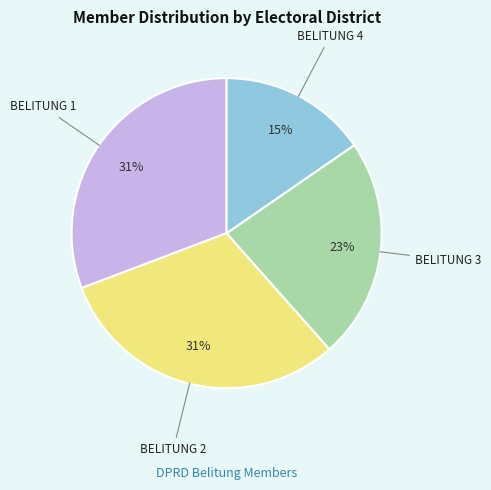

What percentage is the BELITUNG 3 slice, to the nearest percent?

23%